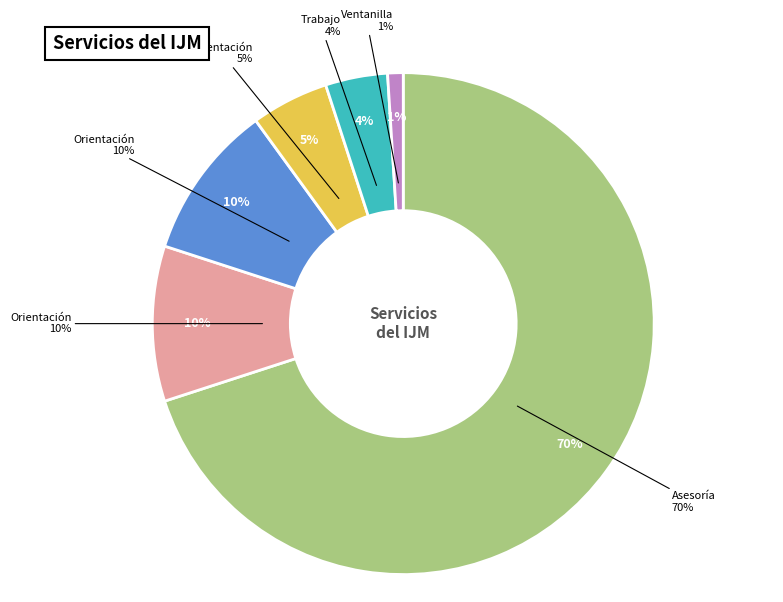

Rank the categories by value from highest to lowest.

Asesoría Jurídica en Línea Mujer, Orientación Psicológica en Línea Mujer, Orientación Jurídica Presencial, Orientación Psicológica Presencial, Trabajo Social, Ventanilla Única